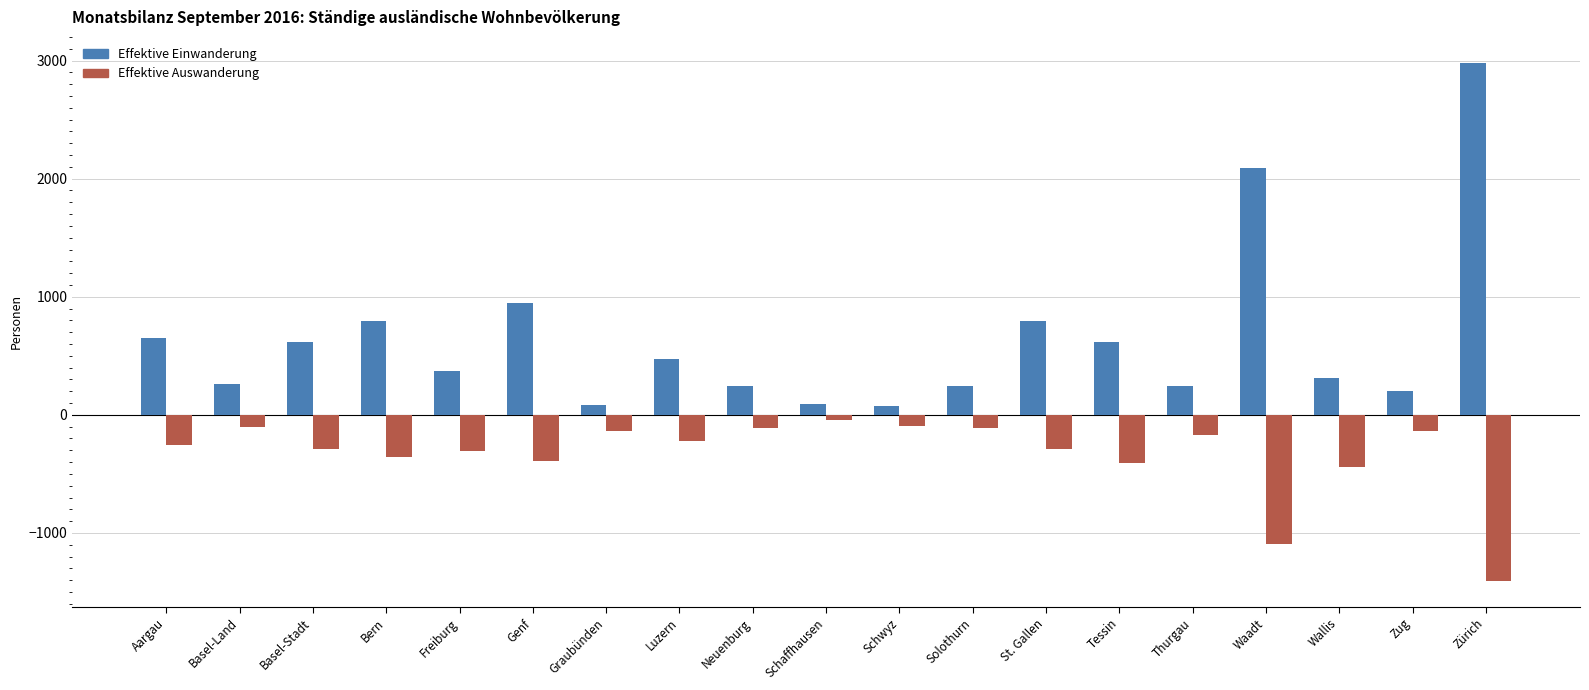

What is the average value of the Effektive Auswanderung series?

-335